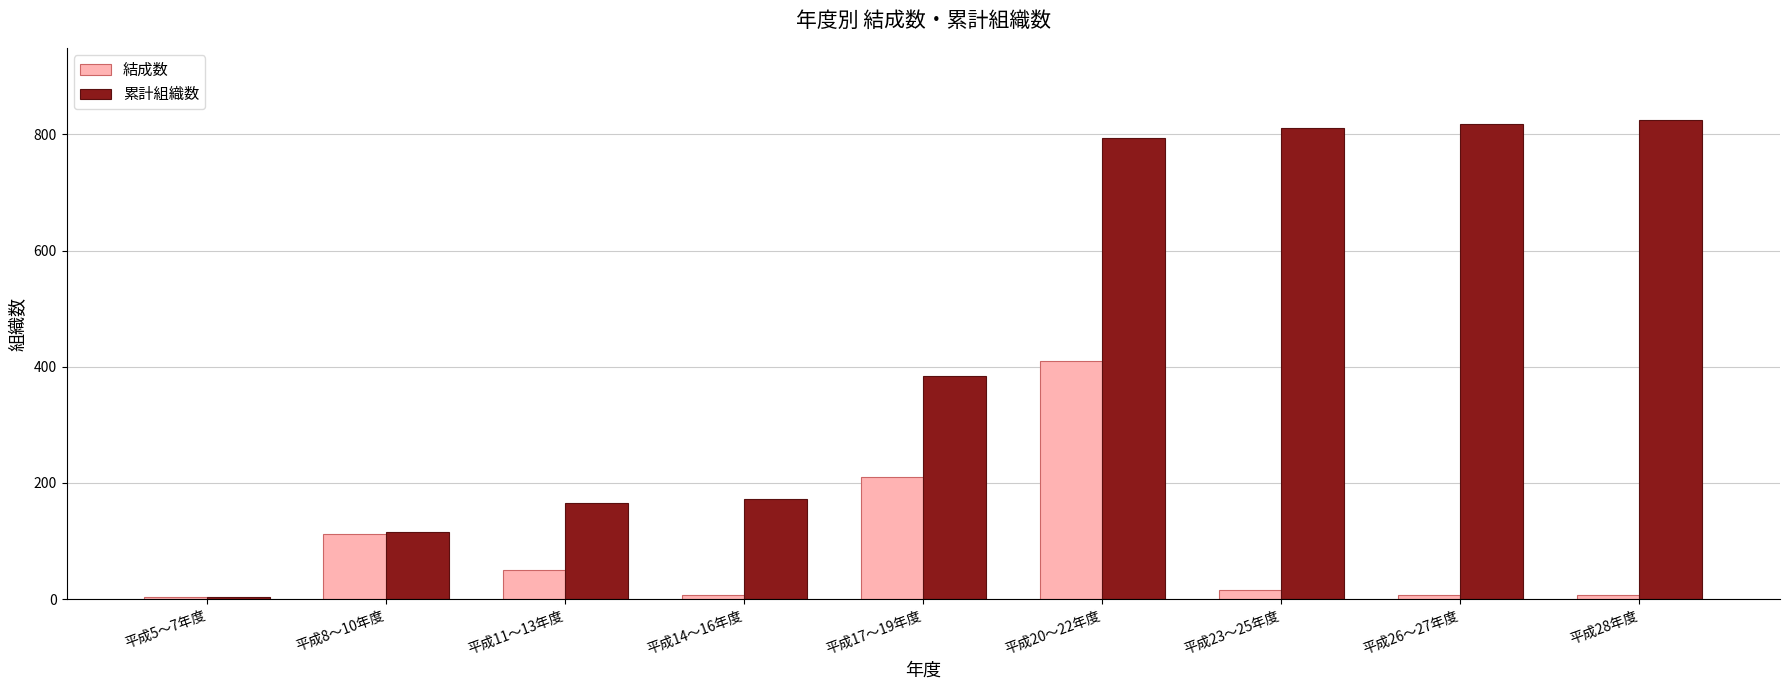

Between 平成11～13年度 and 平成20～22年度, which series saw the biggest shift?

累計組織数